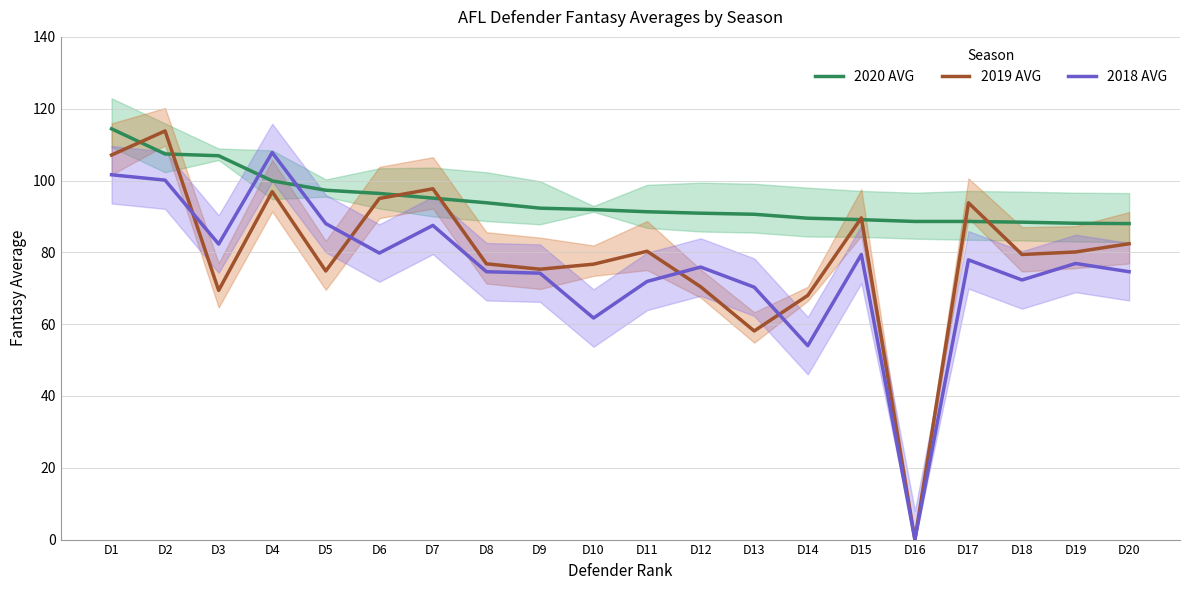

True or false: 2018 AVG has more than 0 points higher than both neighbors.

True